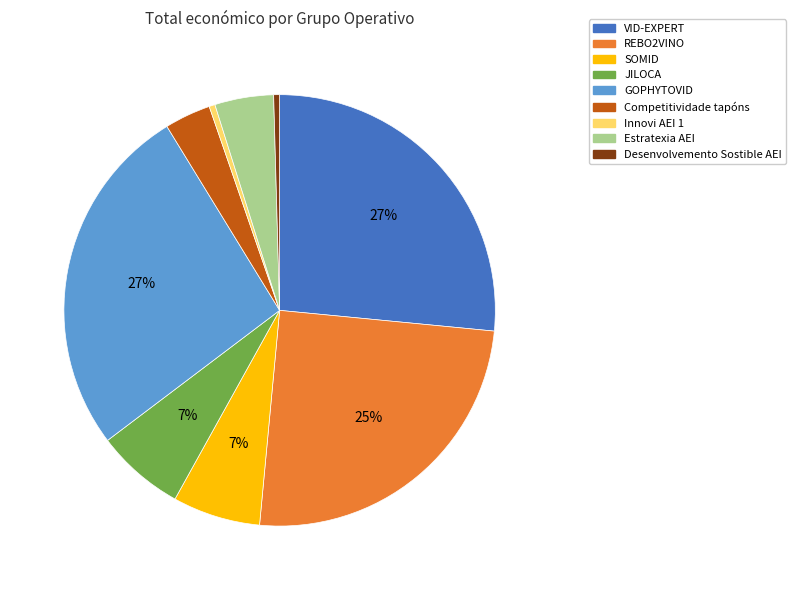

Is it true that JILOCA is 19% of the pie?

False